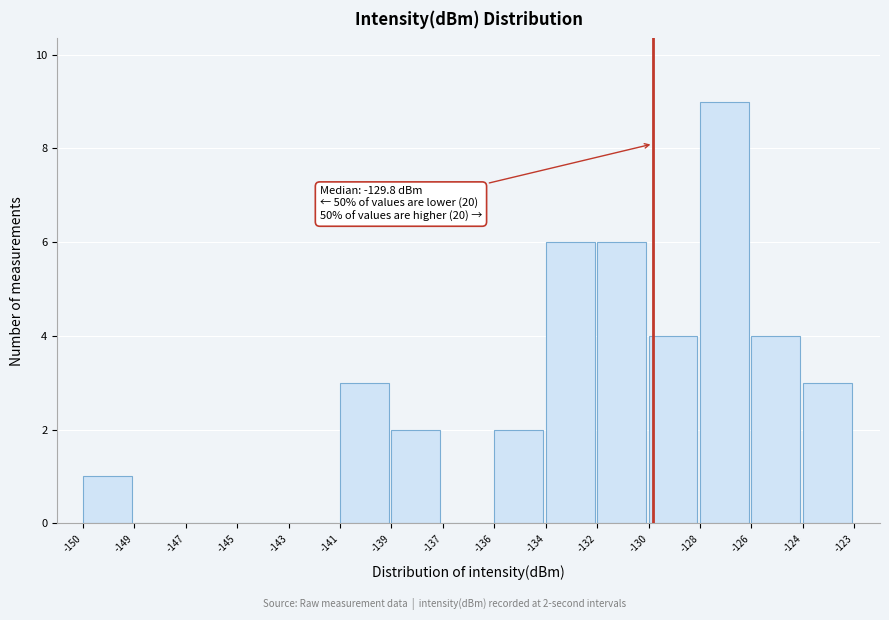

Reading right to left, list all the values displayed in this chart.

-124=3	-126=4	-128=9	-130=4	-132=6	-134=6	-136=2	-137=0	-139=2	-141=3	-143=0	-145=0	-147=0	-149=0	-150=1